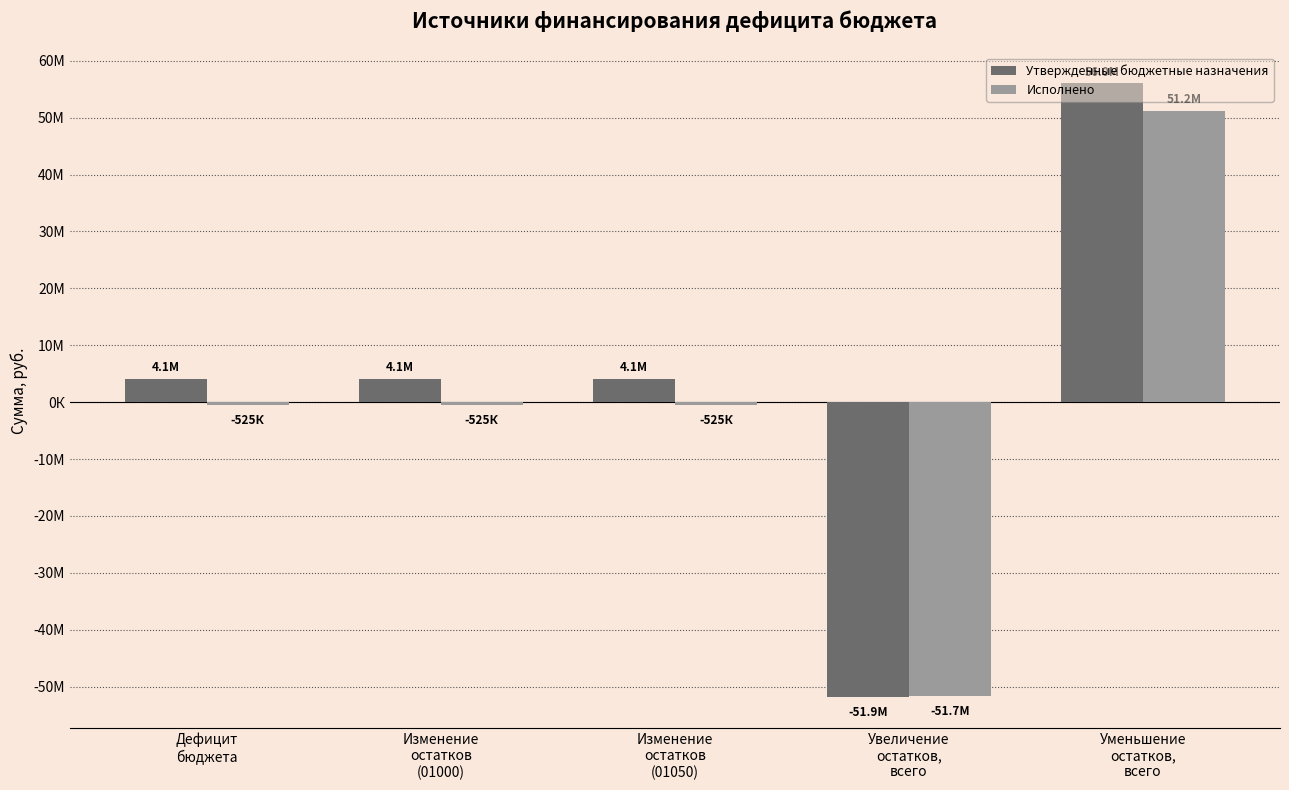

The Утвержденные бюджетные назначения series shows 4126314.1 at Дефицит
бюджета. True or false?

True